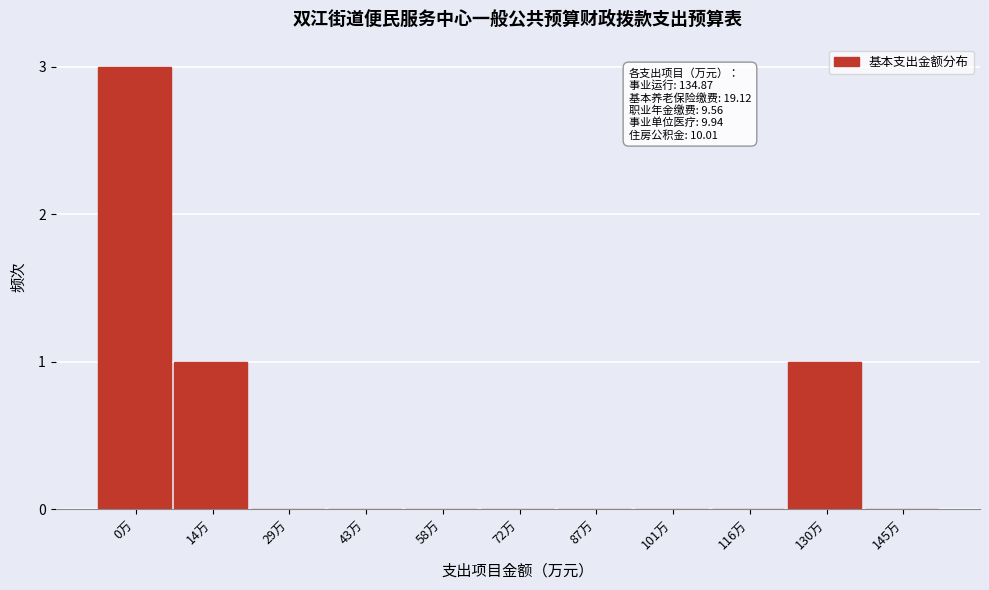

Reading right to left, list all the values displayed in this chart.

145万=0	130万=1	116万=0	101万=0	87万=0	72万=0	58万=0	43万=0	29万=0	14万=1	0万=3